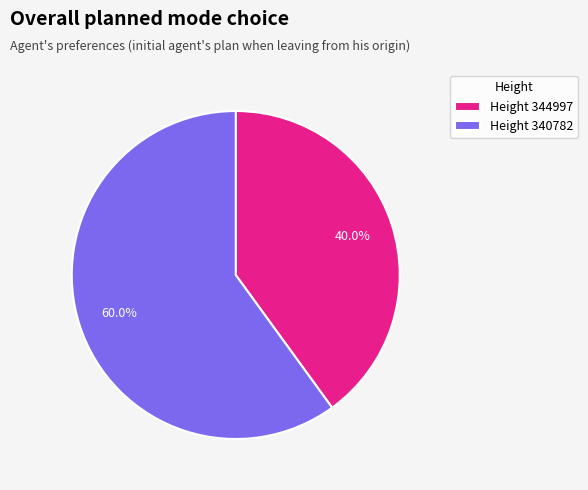

Does Height 344997 account for over 50% of the chart?

No